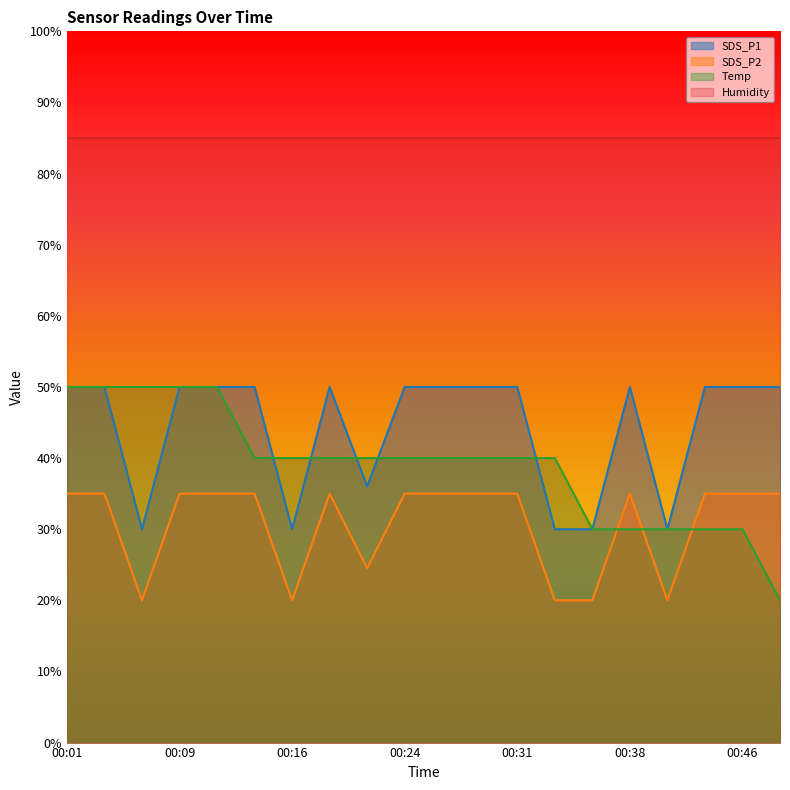

What is the highest value of the Temp series?

50.0